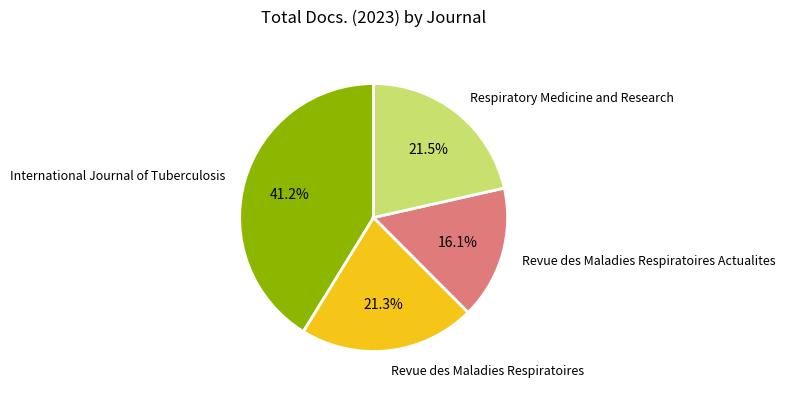

Combined, do Revue des Maladies Respiratoires and International Journal of Tuberculosis account for over 50%?

Yes